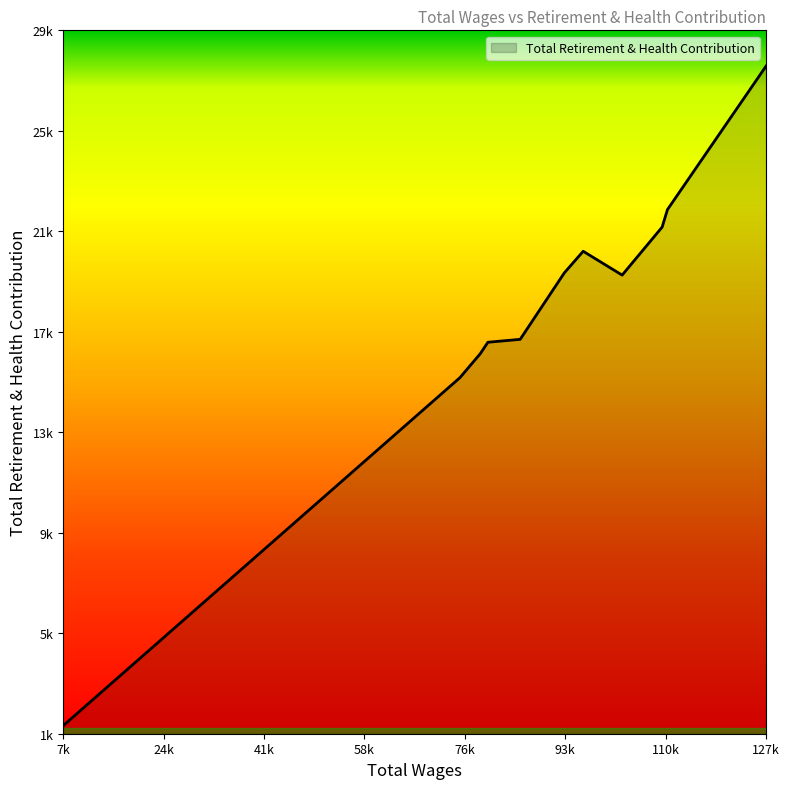

What is the maximum value shown in the chart?

27978